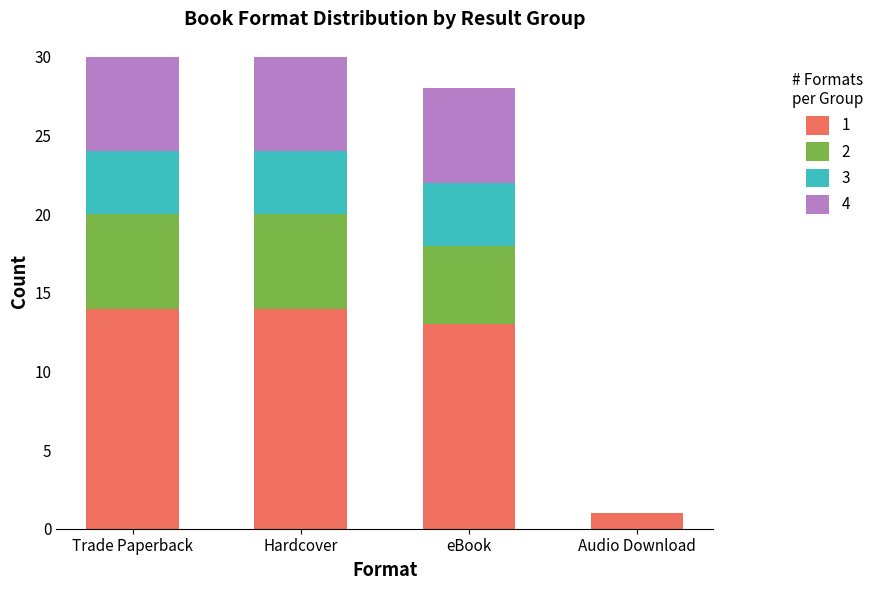

The 1 series shows 1 at Audio Download. True or false?

True